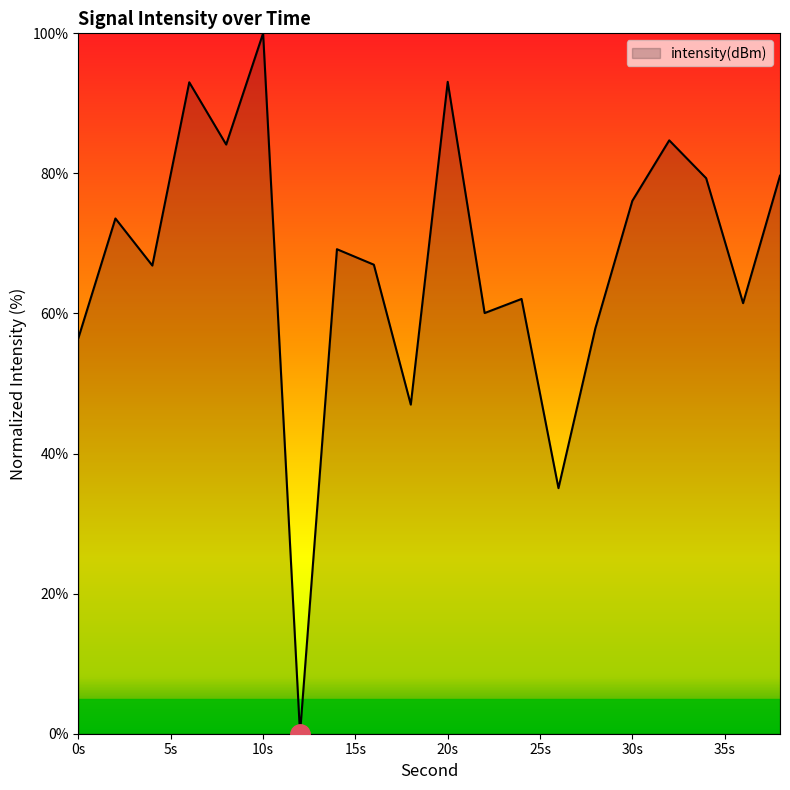

How many lines are shown in the chart?

1